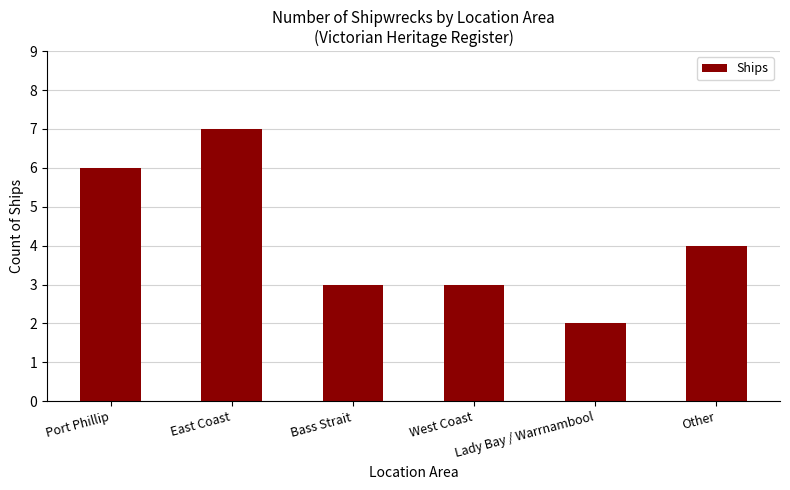

Approximately how many times larger is the value at Bass Strait compared to Port Phillip?

0.5